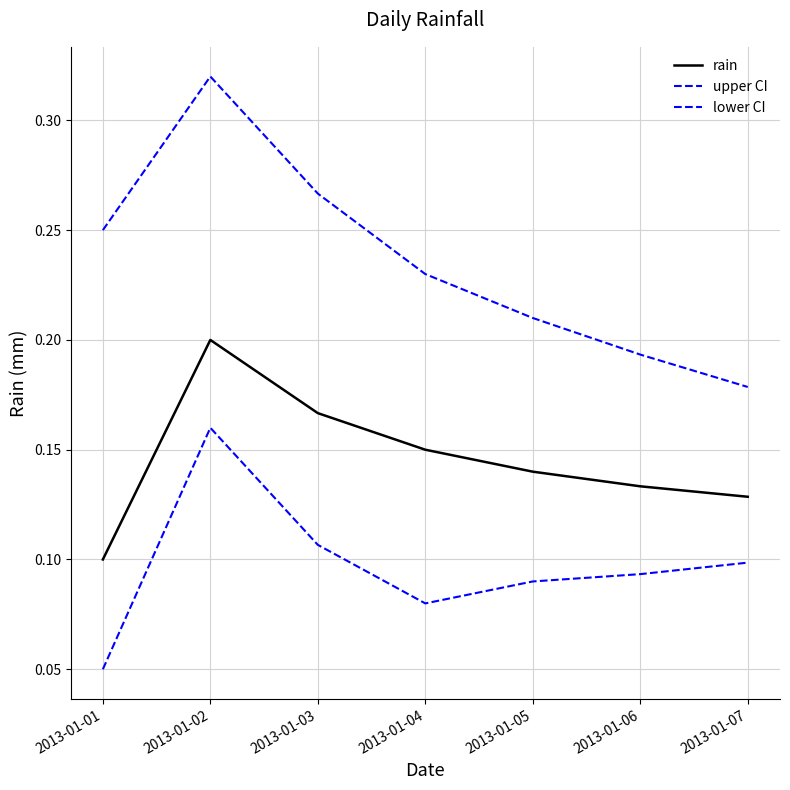

At which label does upper CI reach its peak?

2013-01-02